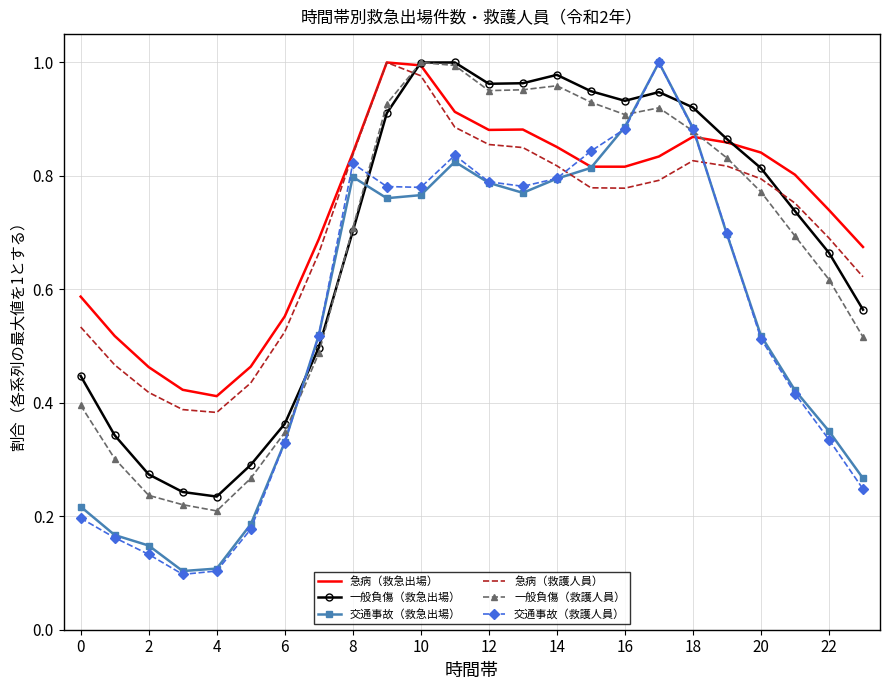

Which series has the largest range (max minus min)?

交通事故（救護人員）